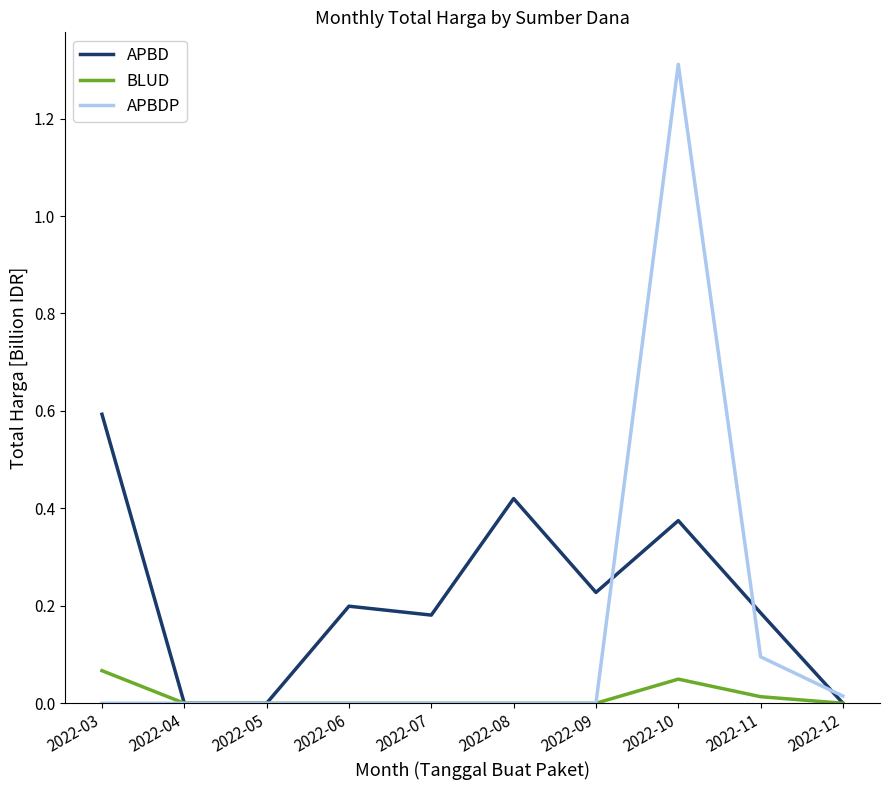

What is the total value across all series at 2022-03?

0.7